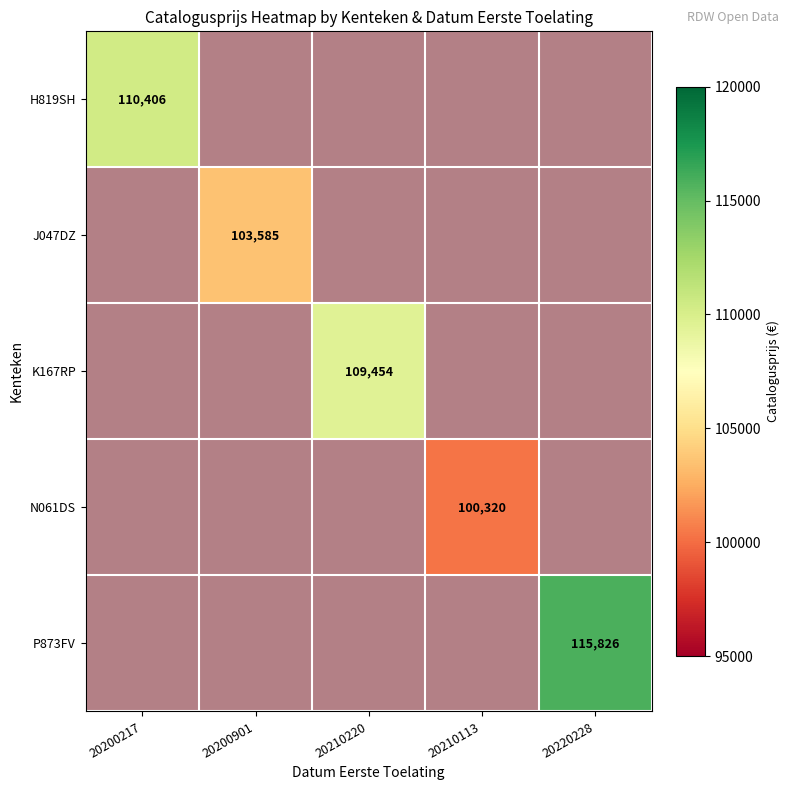

True or false: K167RP has a value of 0.6 at 20200217.

False